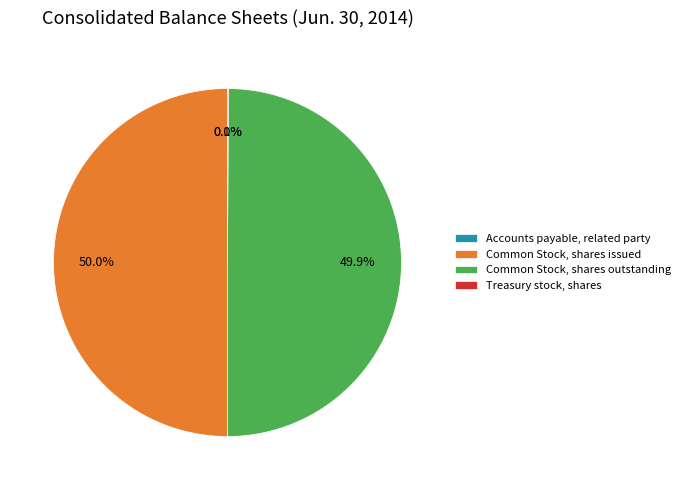

Combined, do Common Stock, shares issued and Common Stock, shares outstanding account for over 50%?

Yes